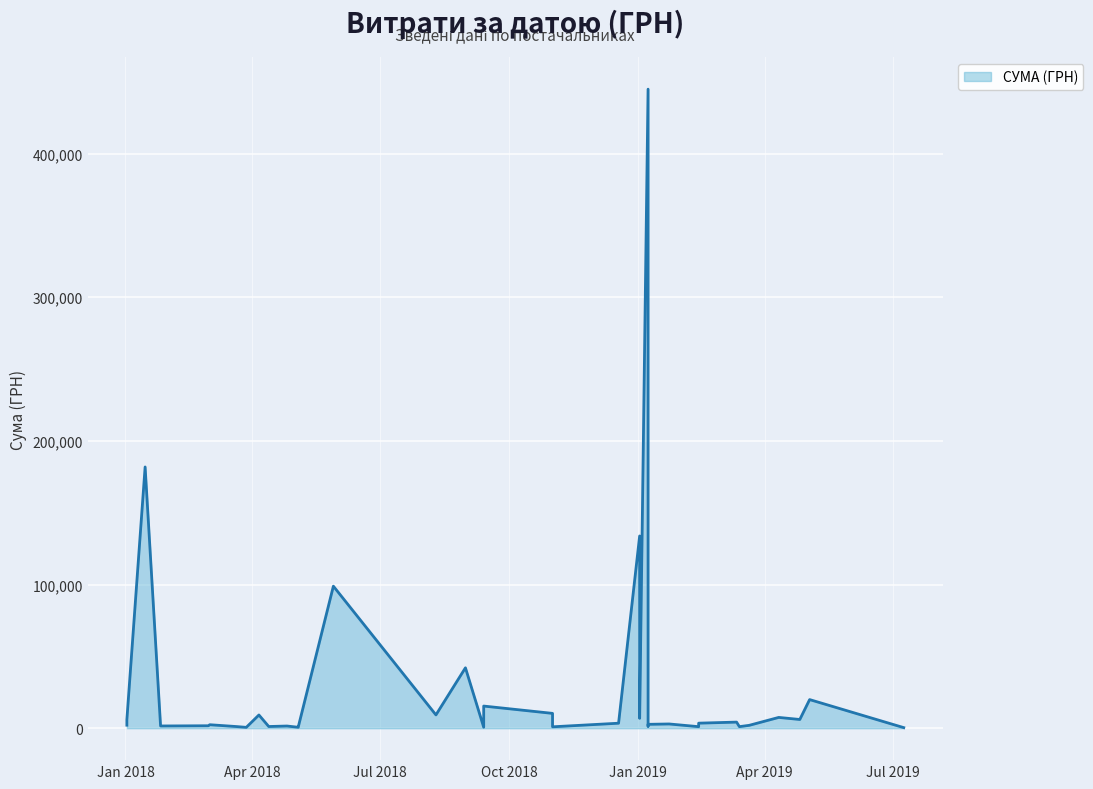

Rank the categories by value from lowest to highest.

09.07.2019, 28.03.2018, 04.05.2018, 13.09.2018, 04.05.2018, 01.11.2018, 13.02.2019, 14.03.2019, 21.03.2018, 13.04.2018, 08.01.2019, 26.04.2018, 26.01.2018, 01.03.2018, 21.03.2019, 02.01.2018, 02.03.2018, 08.01.2019, 23.01.2019, 18.12.2018, 18.12.2018, 18.12.2018, 13.02.2019, 02.01.2018, 12.03.2019, 02.01.2018, 26.04.2019, 02.01.2019, 11.04.2019, 06.04.2018, 10.08.2018, 10.08.2018, 01.11.2018, 13.09.2018, 03.05.2019, 31.08.2018, 29.05.2018, 02.01.2019, 15.01.2018, 08.01.2019